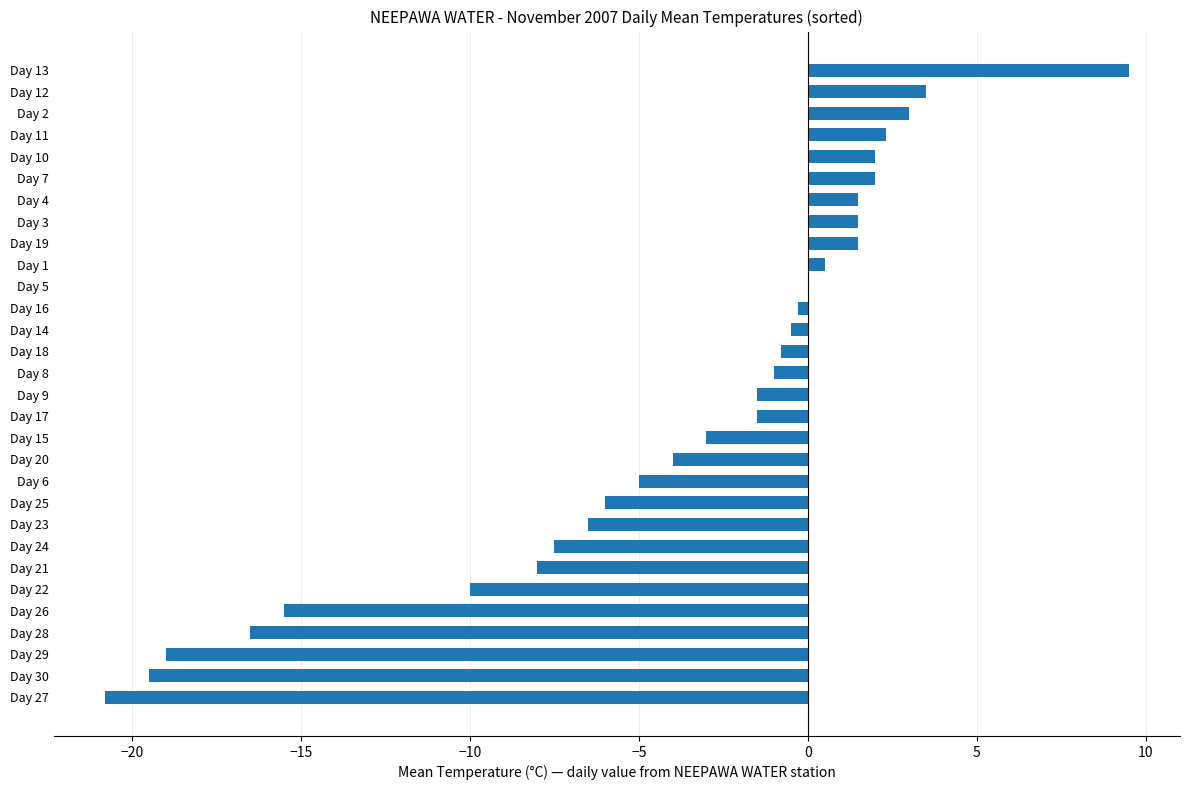

What is the change in value from Day 20 to Day 2?

+7.0